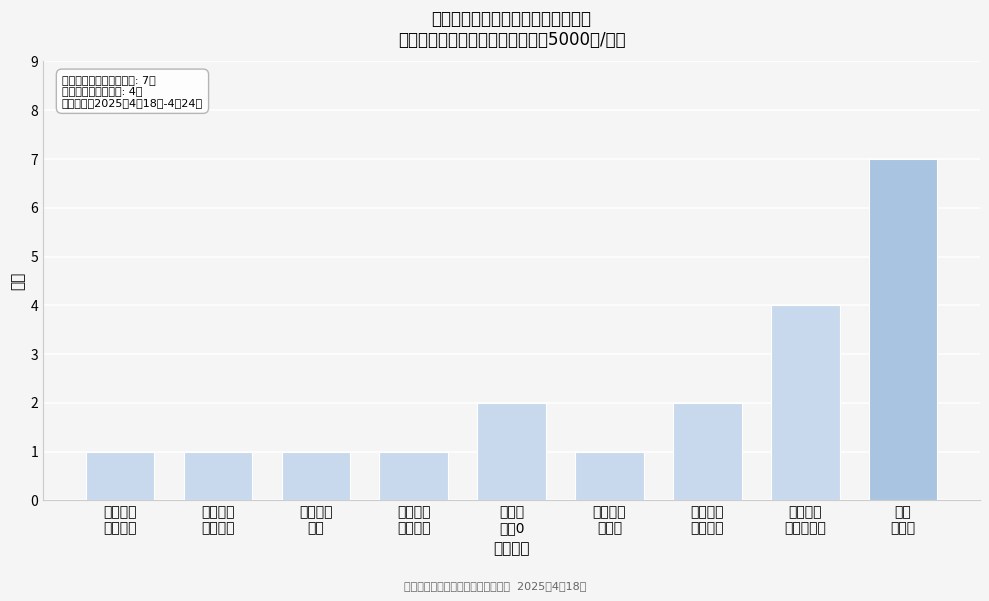

Reading left to right, what are all the values shown in this chart?

1	1	1	1	2	1	2	4	7